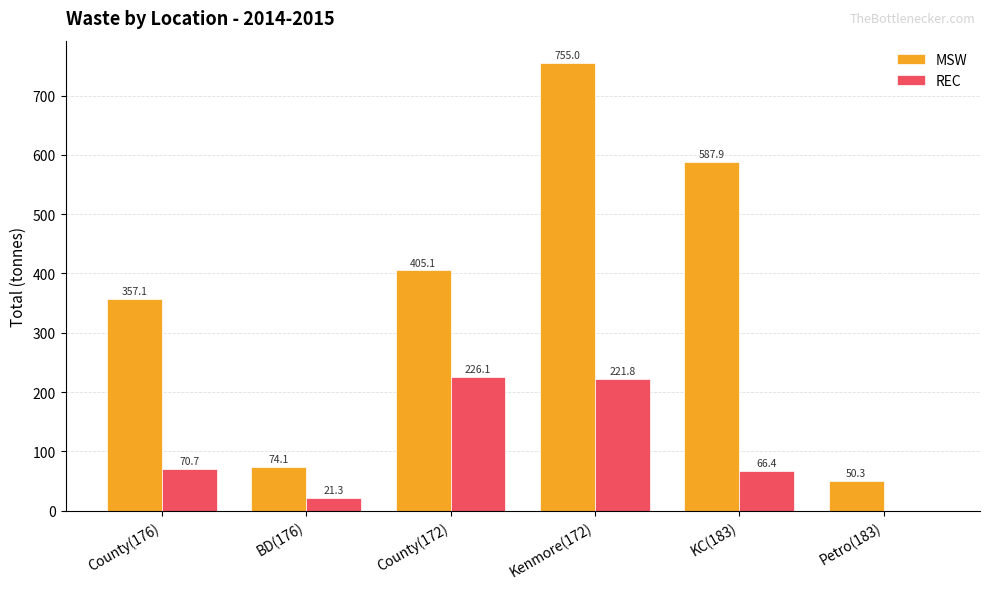

Between KC(183) and Petro(183), which series saw the biggest shift?

MSW